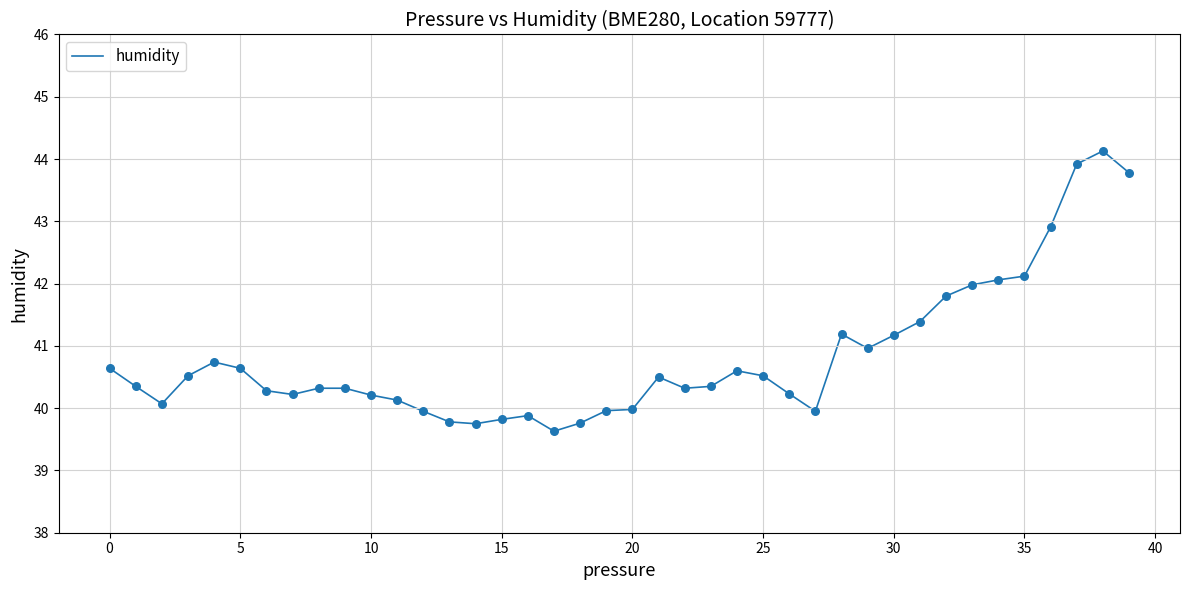

What is the difference between the maximum and minimum values?

4.5